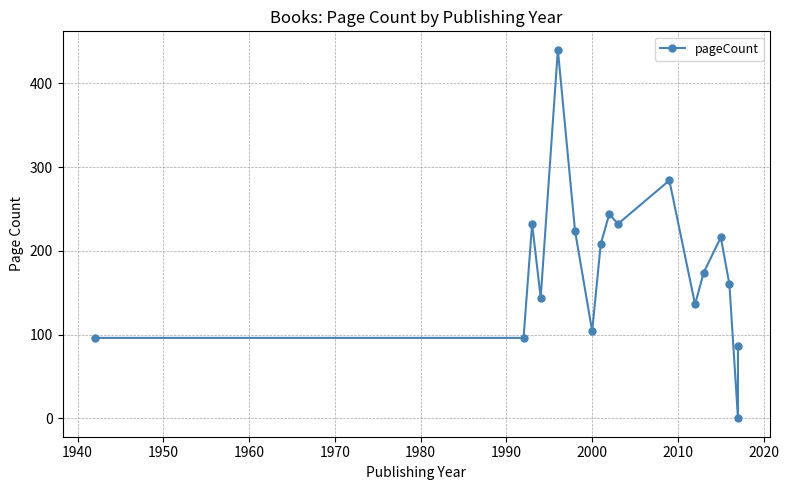

Is this an area chart (filled region under the line)?

No